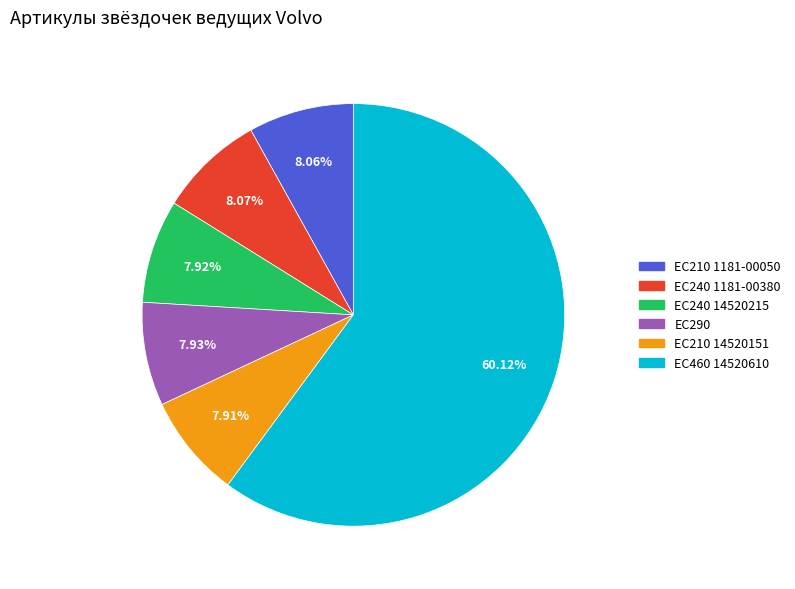

What is the majority slice?

EC460 14520610